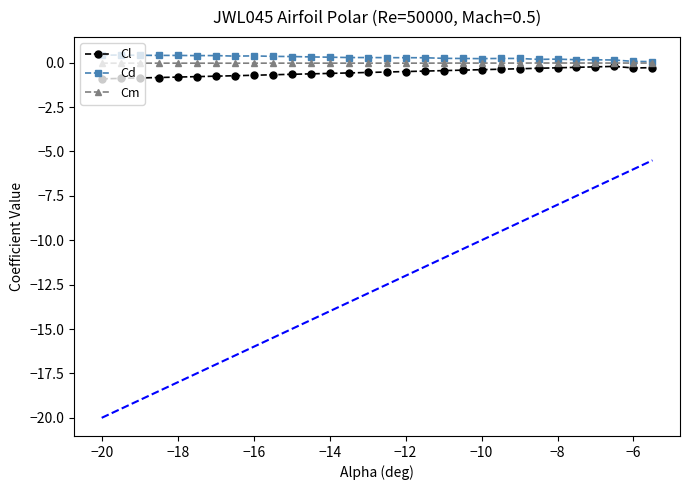

True or false: Cm and Cd cross at least once.

False